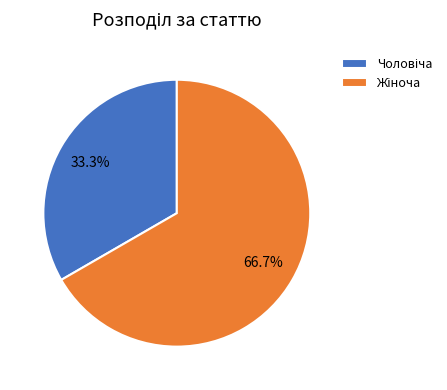

Is there any slice that represents more than half of the pie?

Yes